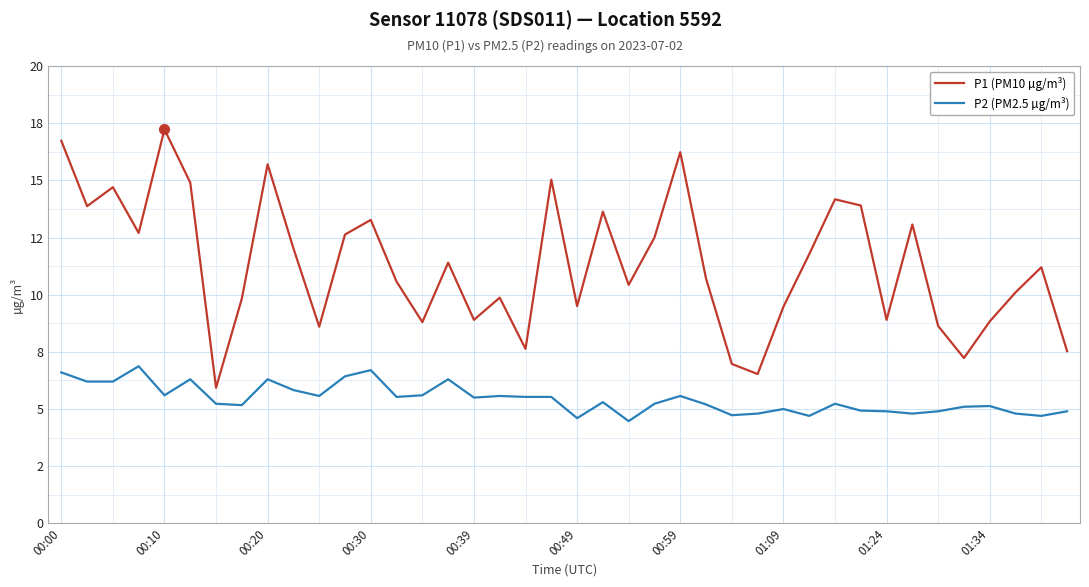

What are all the series names shown in the legend?

P1 (PM10 µg/m³), P2 (PM2.5 µg/m³)